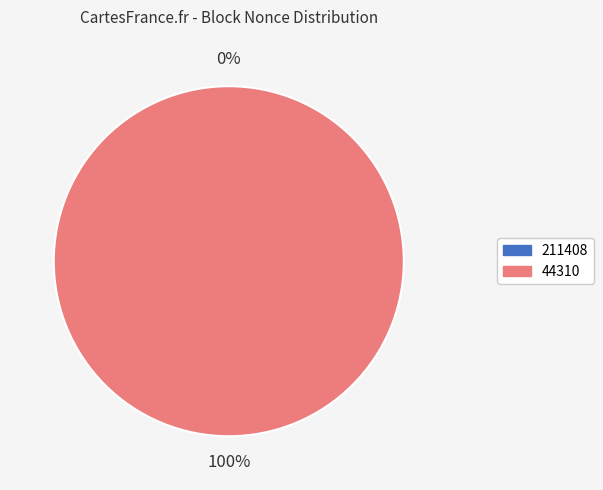

Count the number of slices in the pie.

2